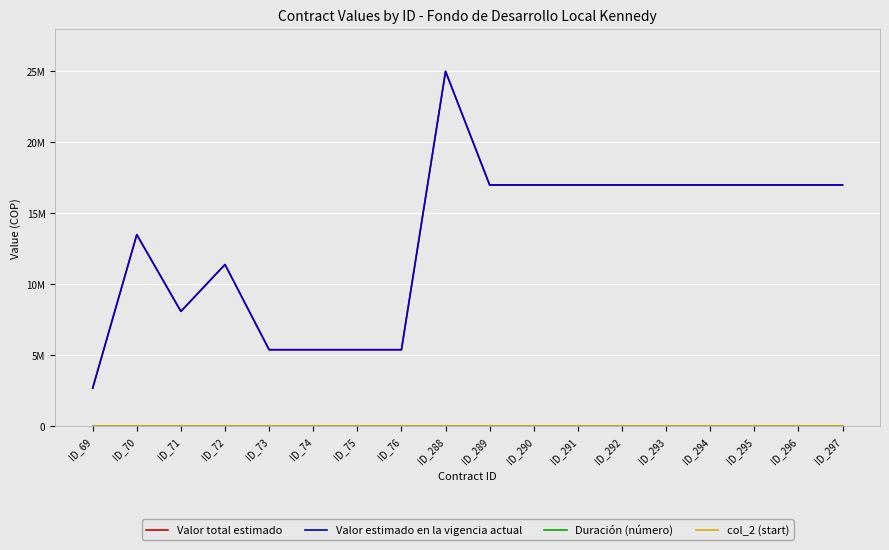

At which category does Valor total estimado reach its first local peak?

ID_70